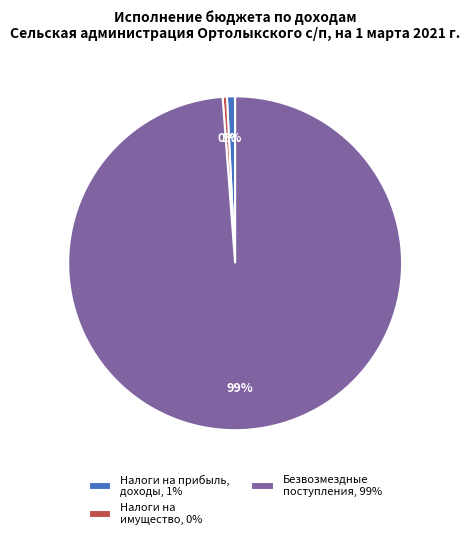

To the nearest percent, what portion does Налоги на прибыль, доходы, 1% represent?

1%